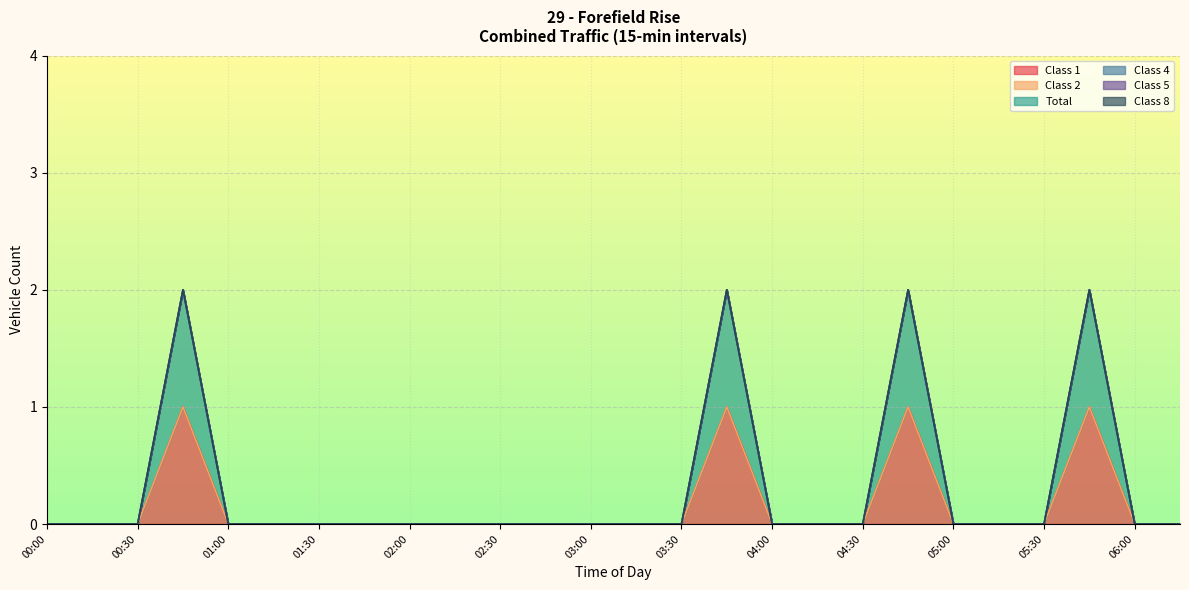

True or false: Total and Class 5 intersect in this chart.

False